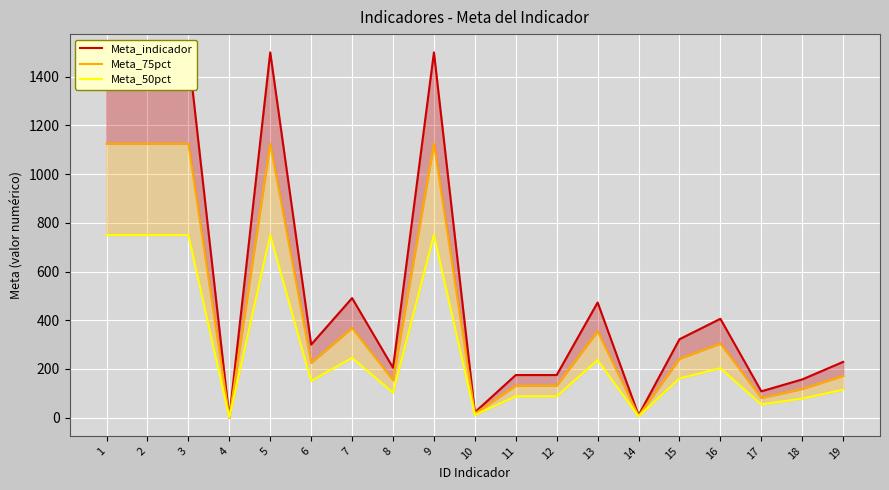

Reading right to left, extract all data points from this chart.

Meta_indicador: 19=229.0	18=157.0	17=108.0	16=406.0	15=322.0	14=10.0	13=473.0	12=175.0	11=175.0	10=22.0	9=1500.0	8=205.0	7=491.0	6=300.0	5=1500.0	4=0.0	3=1500.0	2=1500.0	1=1500.0
Meta_75pct: 19=171.8	18=117.8	17=81.0	16=304.5	15=241.5	14=7.5	13=354.8	12=131.2	11=131.2	10=16.5	9=1125.0	8=153.8	7=368.2	6=225.0	5=1125.0	4=0.0	3=1125.0	2=1125.0	1=1125.0
Meta_50pct: 19=114.5	18=78.5	17=54.0	16=203.0	15=161.0	14=5.0	13=236.5	12=87.5	11=87.5	10=11.0	9=750.0	8=102.5	7=245.5	6=150.0	5=750.0	4=0.0	3=750.0	2=750.0	1=750.0